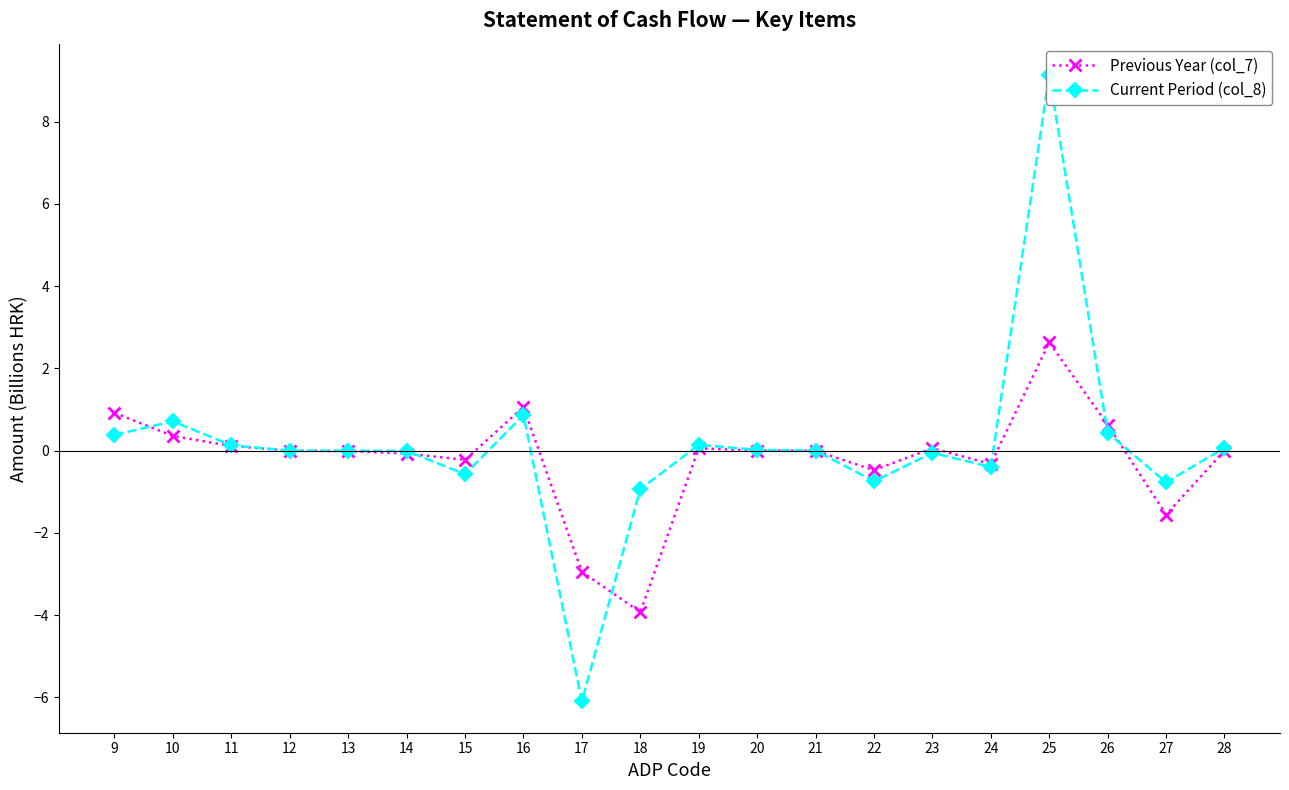

Which series has the widest spread of values?

Current Period (col_8)